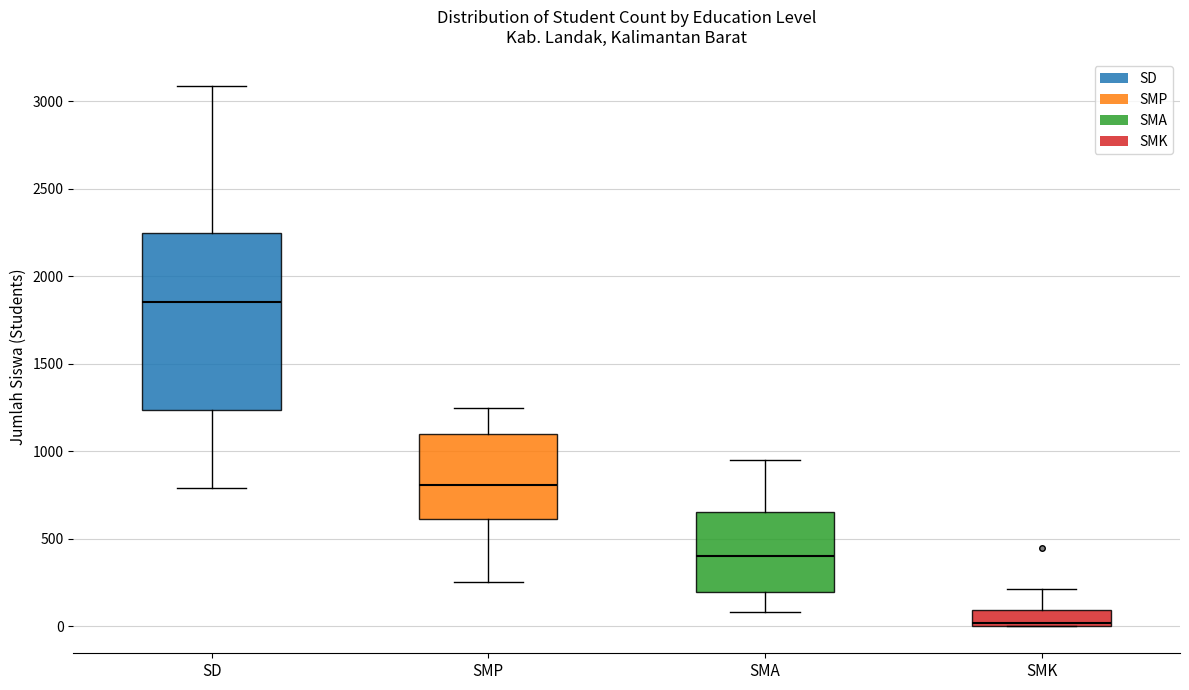

Which box is the tallest, from its lower edge to its upper edge?

SD